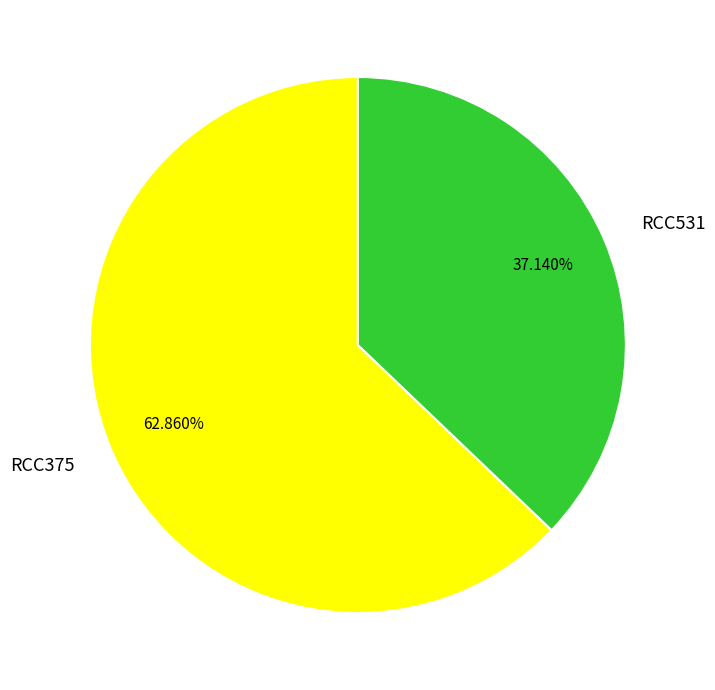

To the nearest percent, what is the difference between the RCC375 and RCC531 slice percentages?

26%